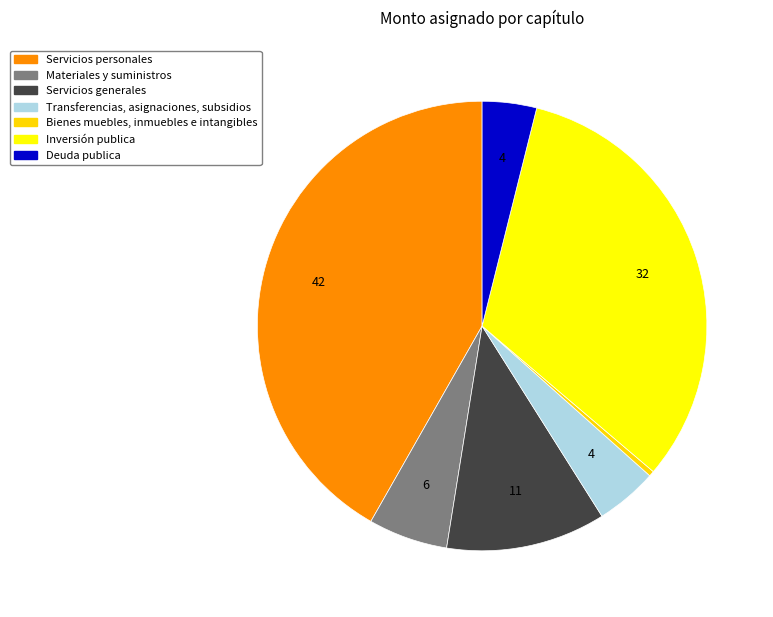

How many segments does this pie chart have?

7